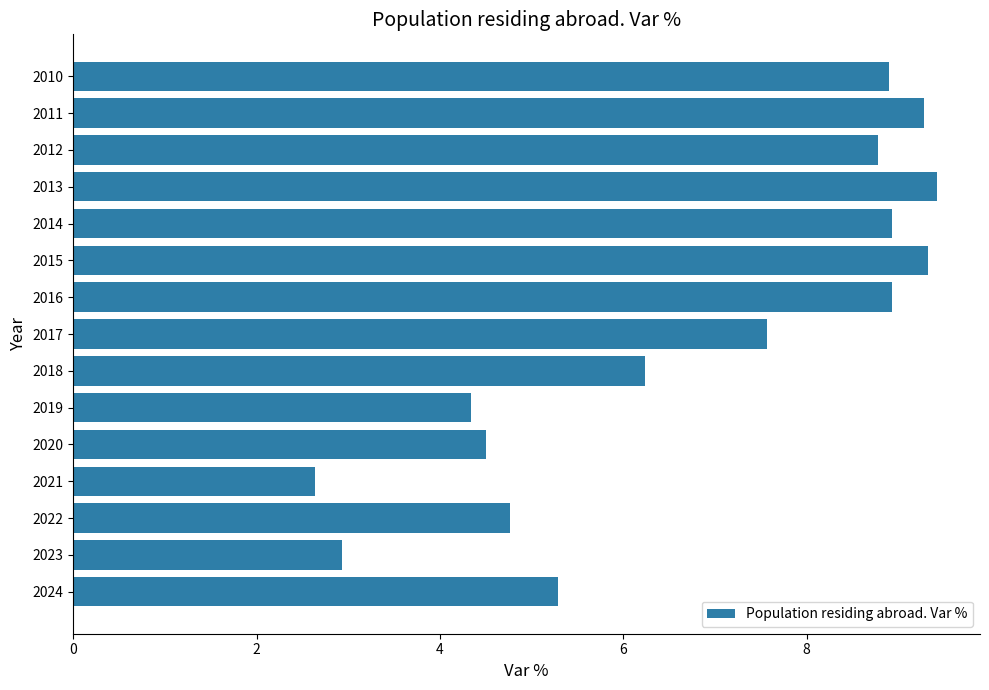

What is the average value?

6.8